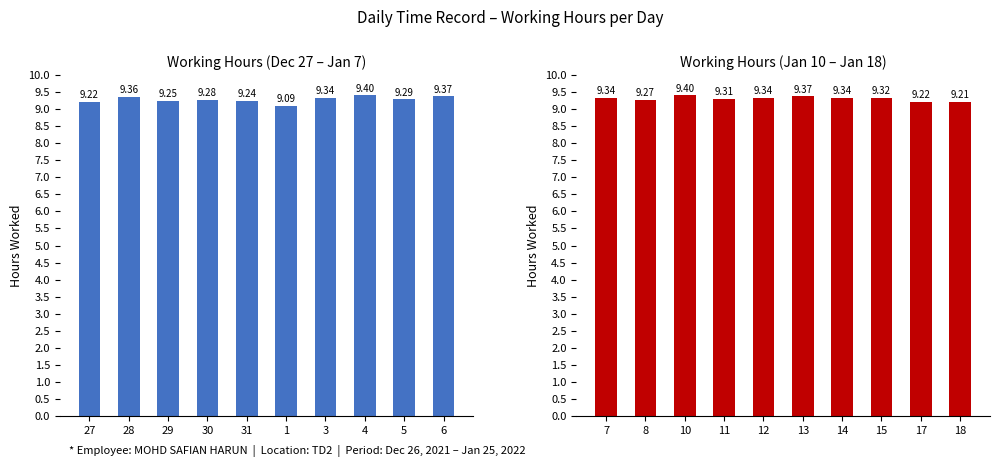

What is the greatest value displayed?

9.4